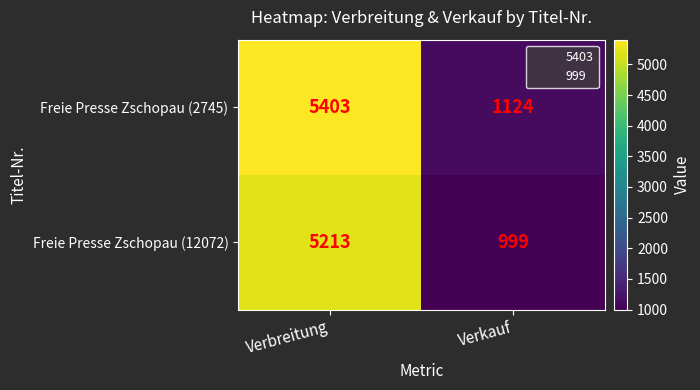

The value of Freie Presse Zschopau (12072) at Verbreitung is 2778. True or false?

False